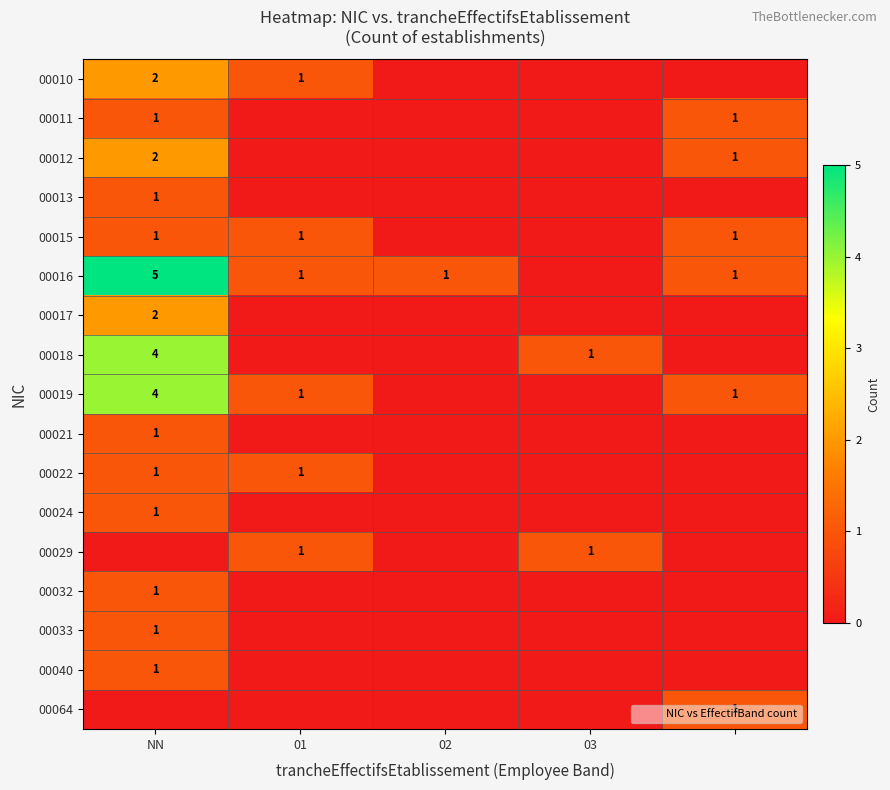

The 00012 series shows 1 at NN. True or false?

False